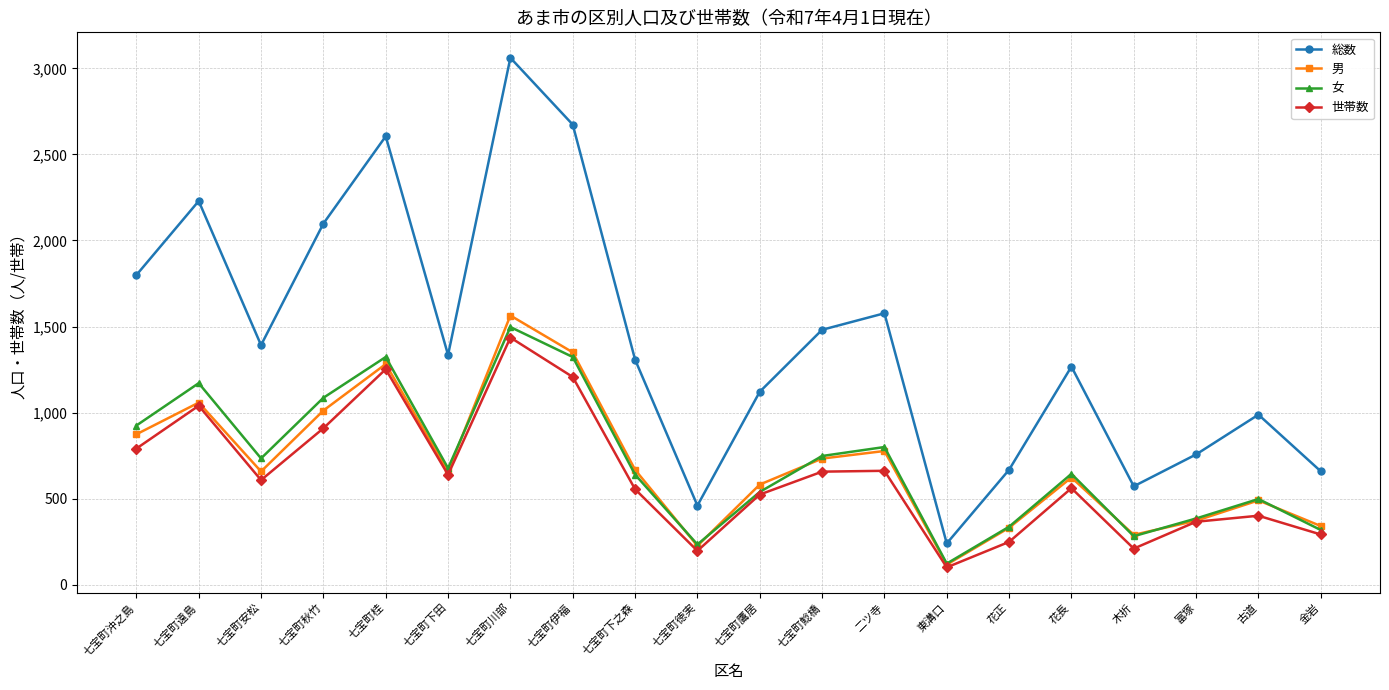

True or false: 女 has more than 2 points higher than both neighbors.

True